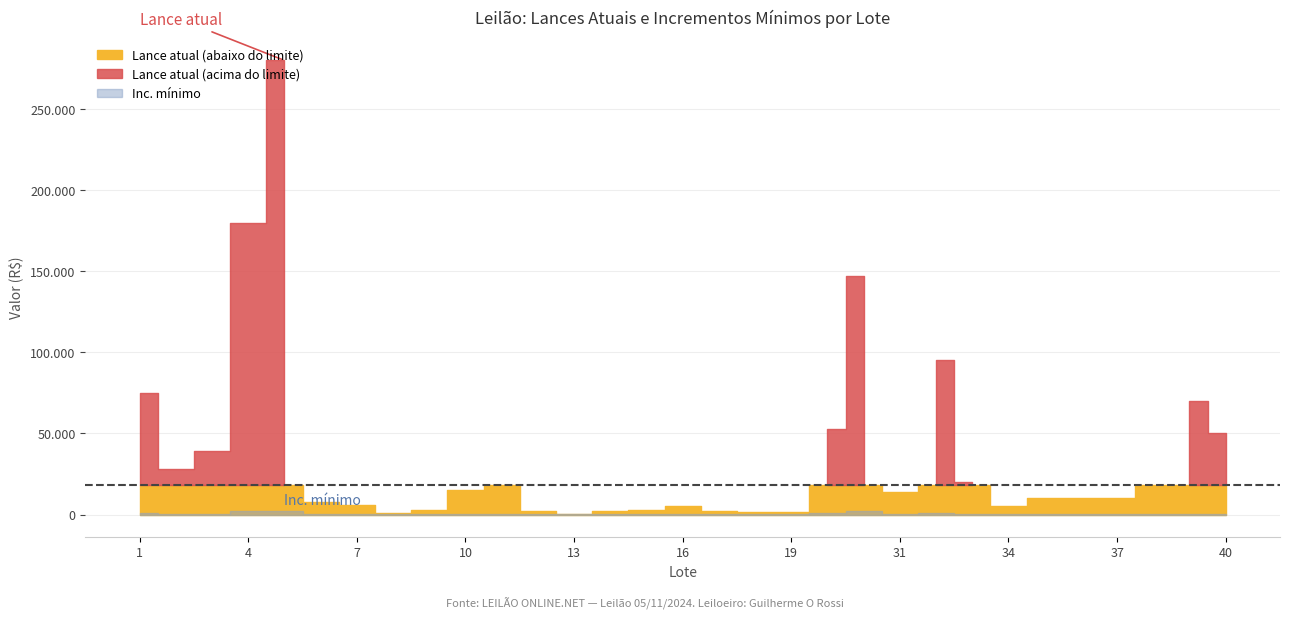

Is it true that Inc. mínimo equals 63 at 15?

False